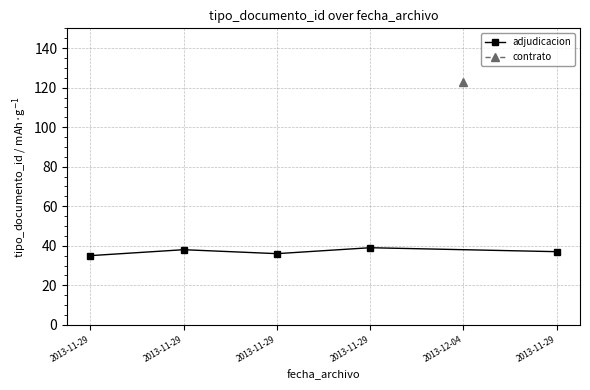

Approximately how many times larger is the value at 2013-11-29 compared to 2013-11-29?

0.9